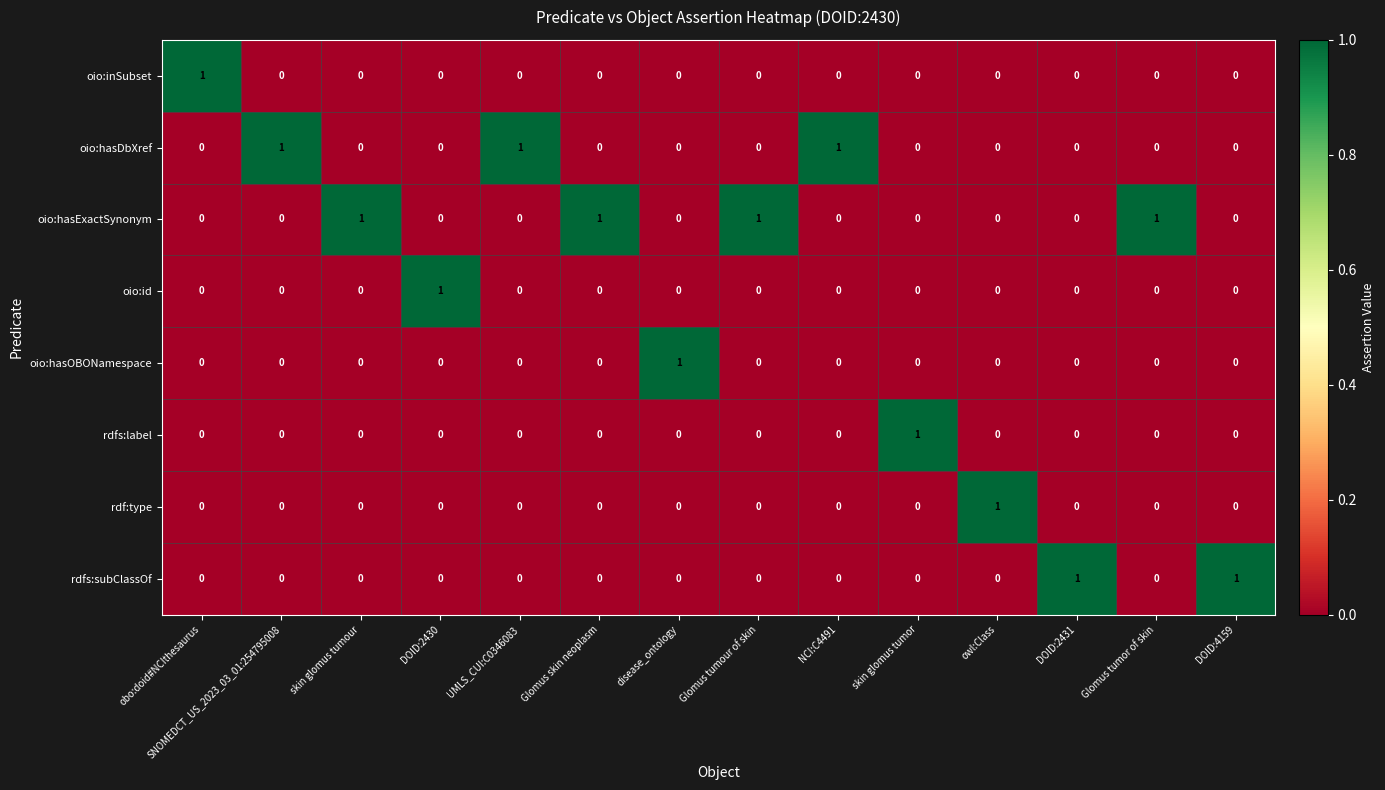

Which series has the largest total across all categories?

oio:hasExactSynonym